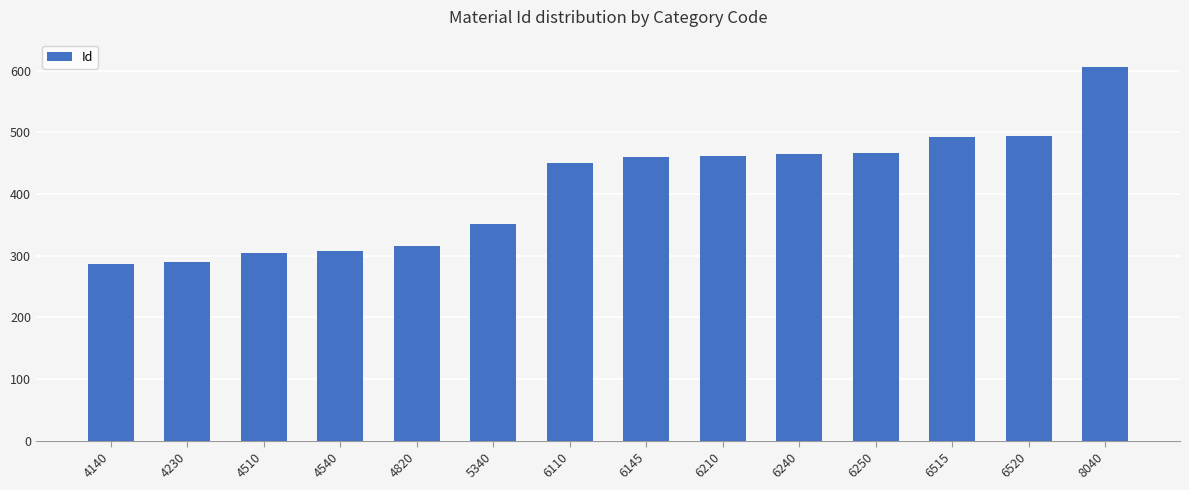

What value does the data have at 6240?

465